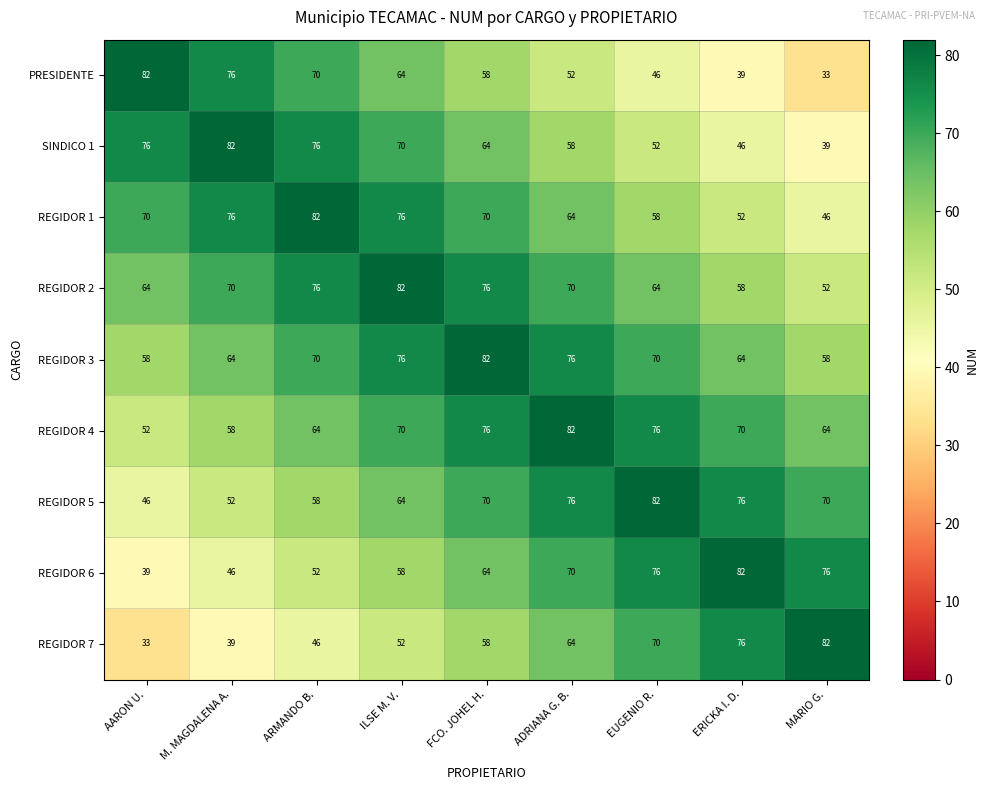

At which label is REGIDOR 7 closest to 57?

FCO. JOHEL H.